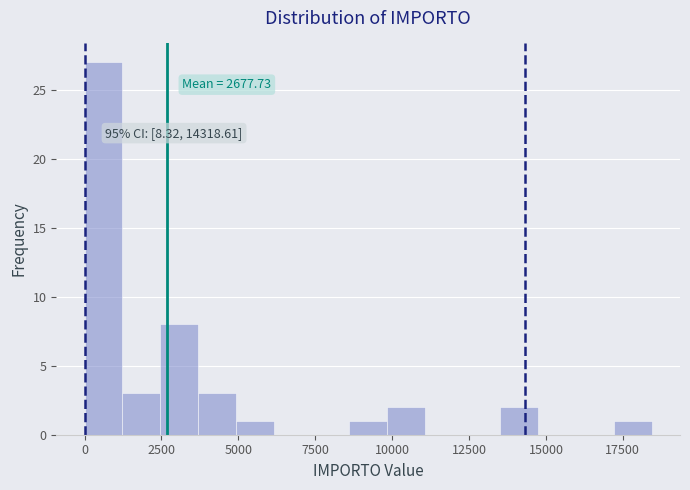

Around what value on the x-axis is the tallest bar? Give the approximate position of its centre, as read against the axis.

500